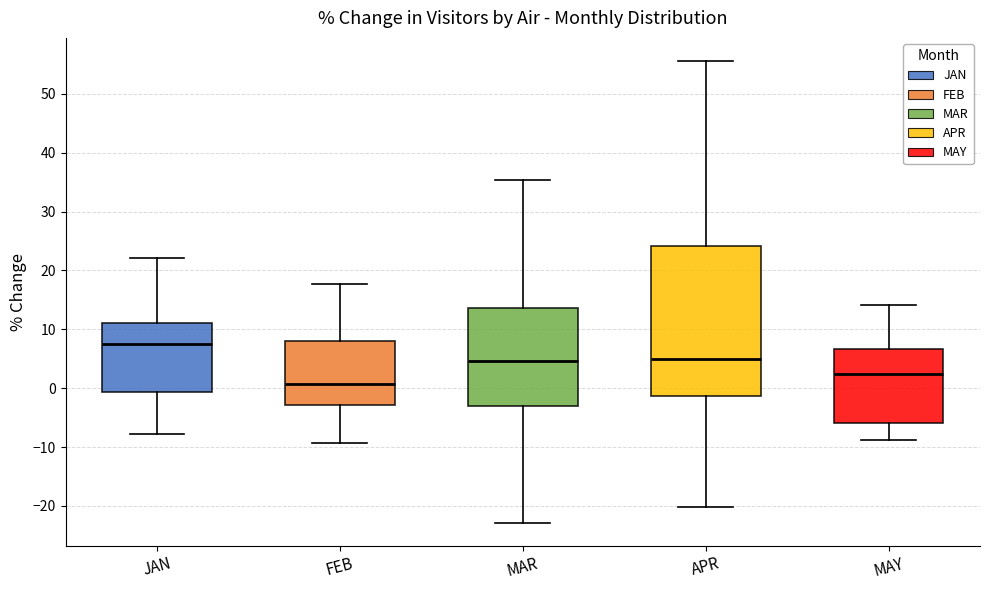

Reading left to right, read every box against the y-axis: the position of its median line, the range the box covers, and the ends of its whiskers. The values are not printed on the chart, so give them approximately, as read against the axis.

JAN: median 7, box -1 to 11, whiskers -8 to 22
FEB: median 1, box -3 to 8, whiskers -9 to 18
MAR: median 5, box -3 to 14, whiskers -23 to 35
APR: median 5, box -1 to 24, whiskers -20 to 56
MAY: median 2, box -6 to 7, whiskers -9 to 14